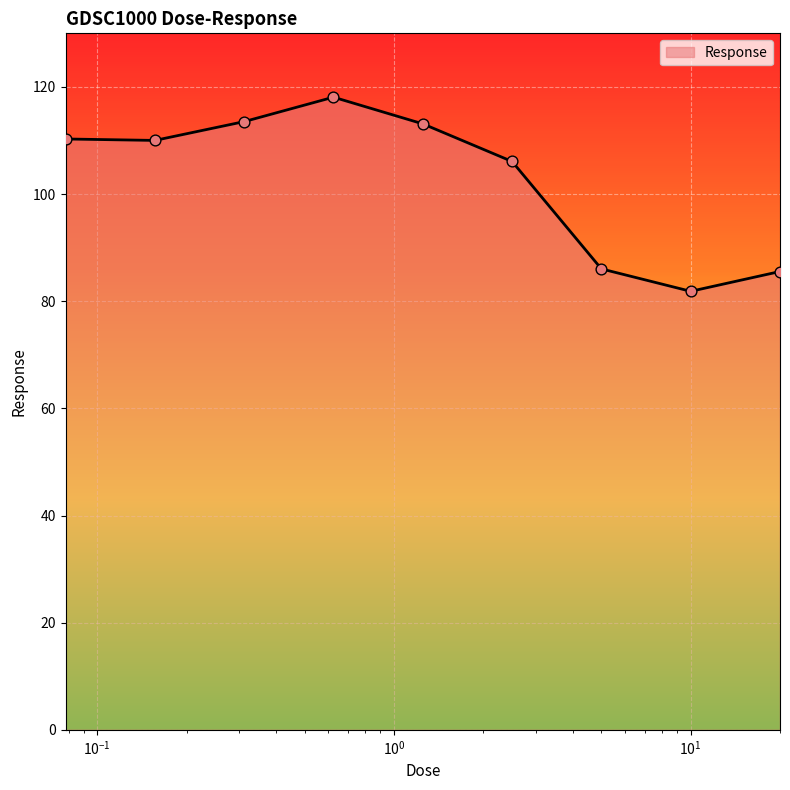

What is the greatest value displayed?

118.1